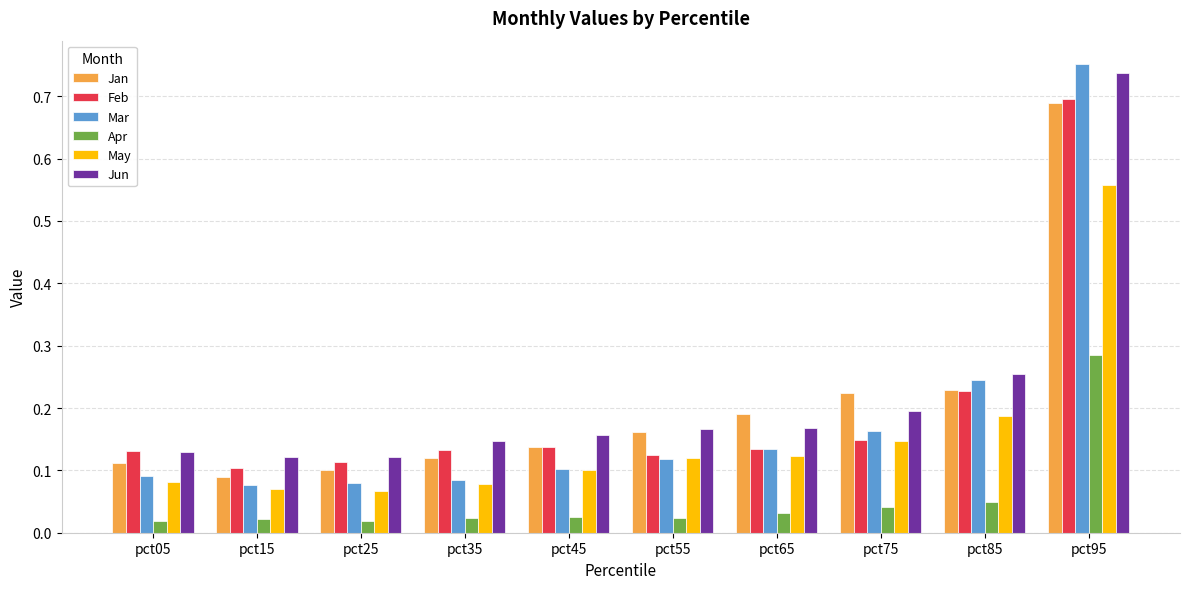

How many Mar values are between 0 and 1?

10